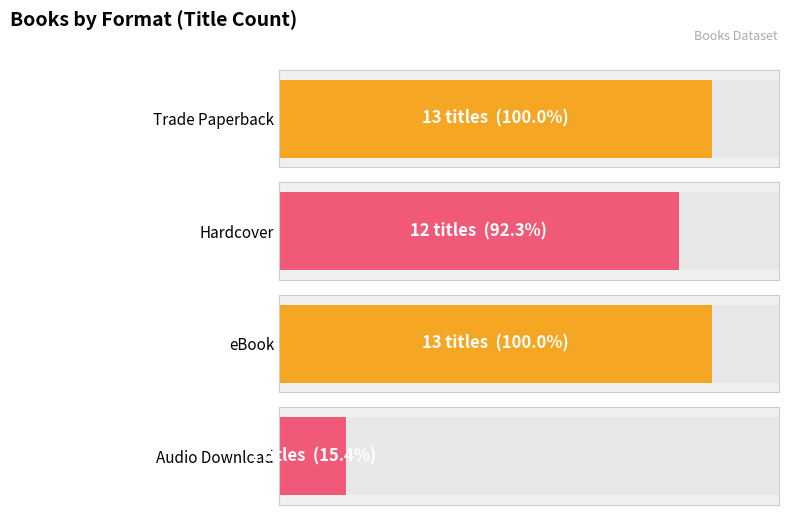

Are the bars grouped side by side (vs. stacked)?

No